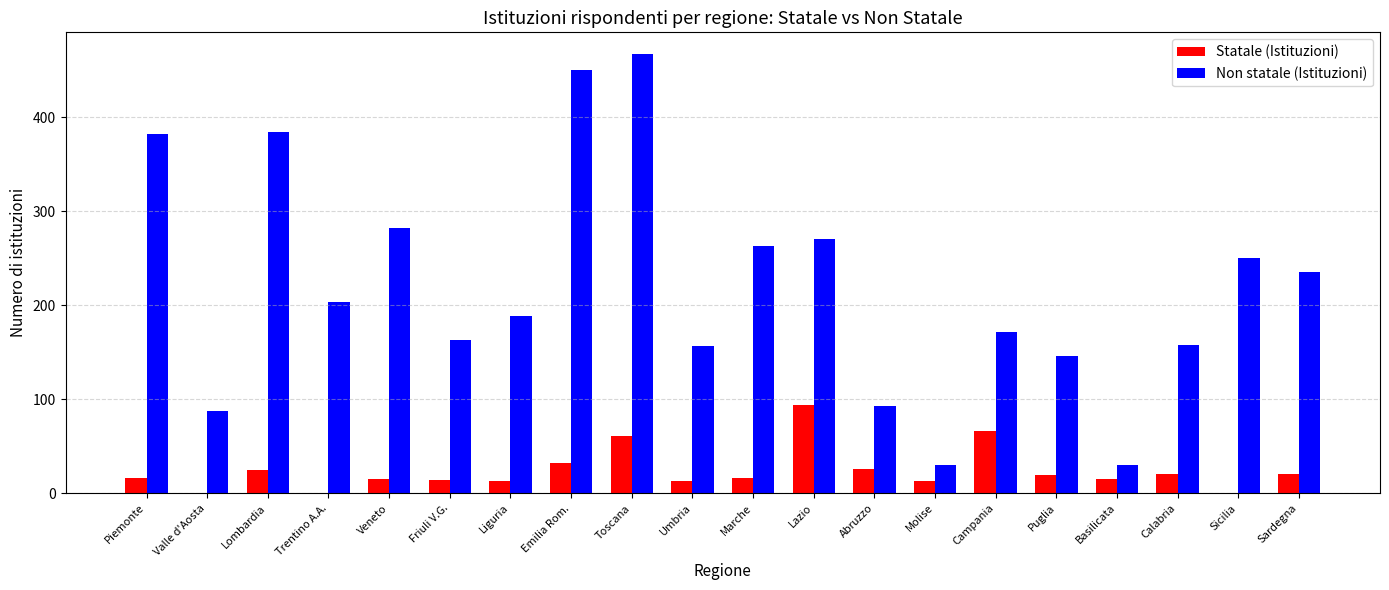

What are all the series names shown in the legend?

Statale (Istituzioni), Non statale (Istituzioni)